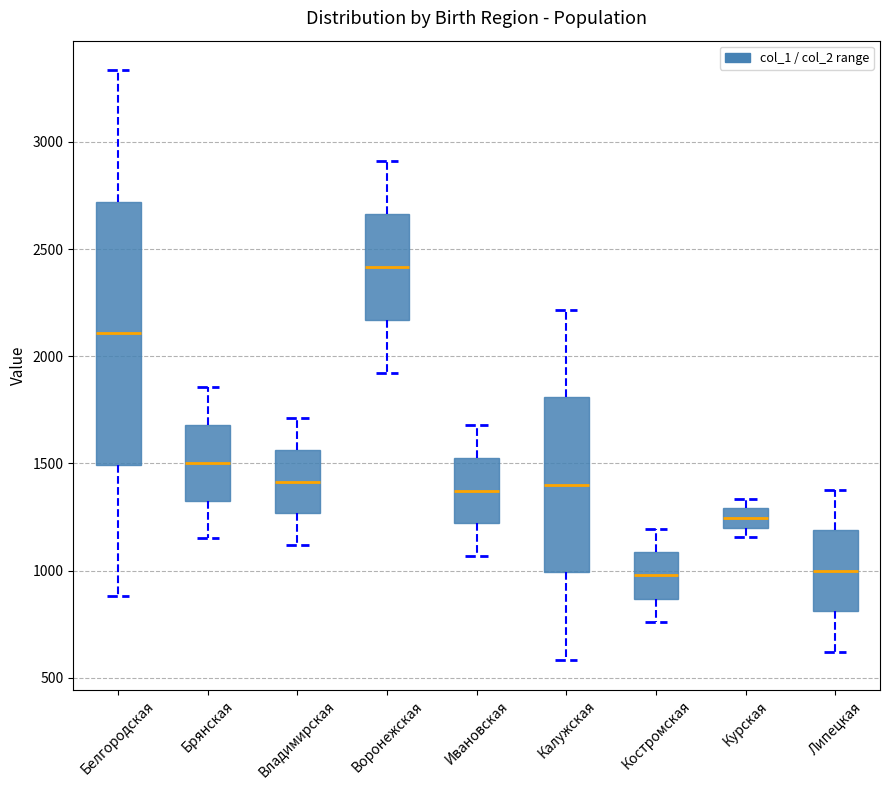

Reading left to right, transcribe this box plot: for each box, give where its median line is, the range the box spans, and where its two whiskers end, as read against the y-axis. The values are not printed on the chart, so give them approximately, as read against the axis.

Белгородская: median 2100, box 1500 to 2700, whiskers 900 to 3350
Брянская: median 1500, box 1350 to 1700, whiskers 1150 to 1850
Владимирская: median 1400, box 1250 to 1550, whiskers 1100 to 1700
Воронежская: median 2400, box 2150 to 2650, whiskers 1900 to 2900
Ивановская: median 1350, box 1200 to 1500, whiskers 1050 to 1700
Калужская: median 1400, box 1000 to 1800, whiskers 600 to 2200
Костромская: median 1000, box 850 to 1100, whiskers 750 to 1200
Курская: median 1250, box 1200 to 1300, whiskers 1150 to 1350
Липецкая: median 1000, box 800 to 1200, whiskers 600 to 1400